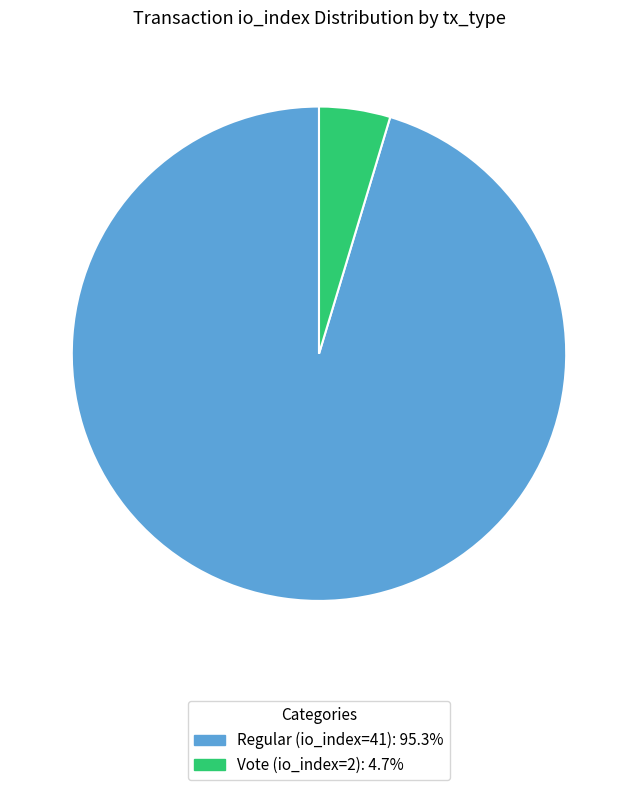

Which has a higher value, Regular (io_index=41) or Vote (io_index=2)?

Regular (io_index=41)